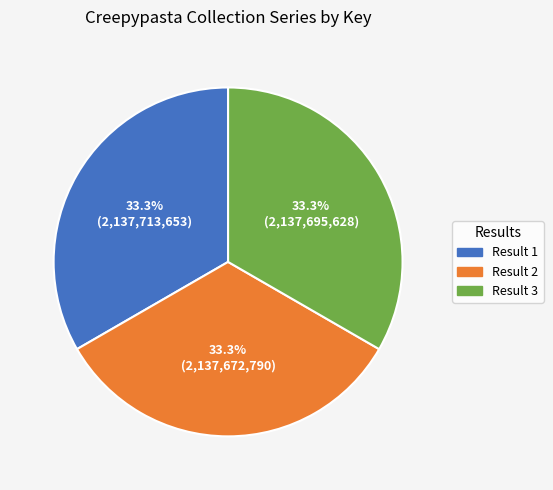

Combined, what portion of the pie is Result 1 and Result 2?

66.7%